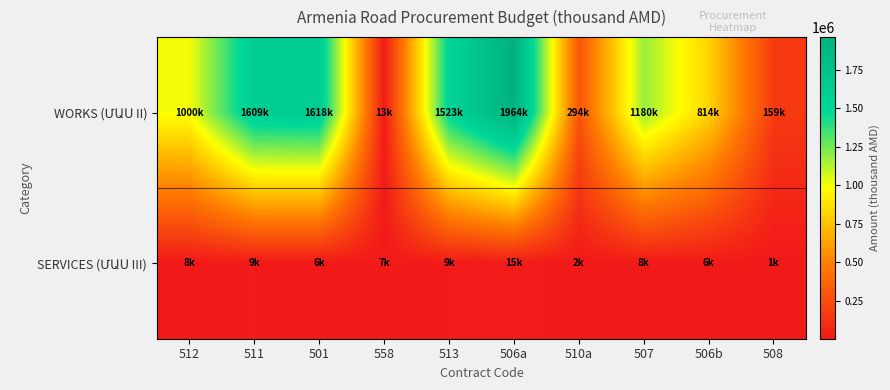

Rank the series by their maximum value, from highest to lowest.

WORKS (ՄԱՍ II), SERVICES (ՄԱՍ III)